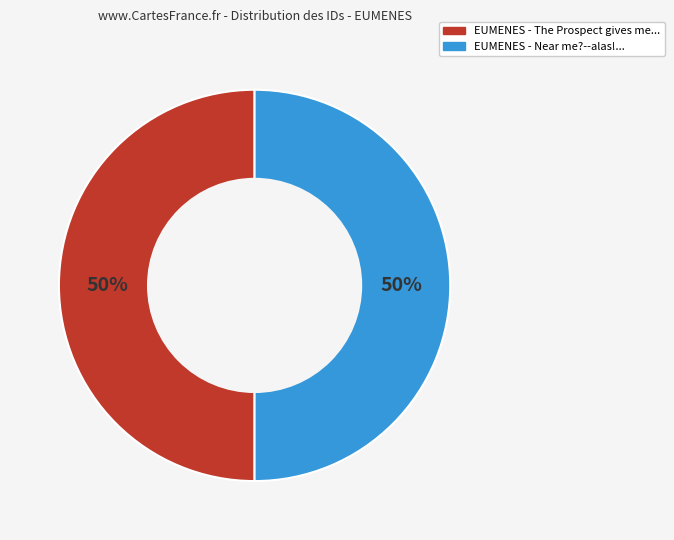

To the nearest percent, what is the average slice percentage?

50%